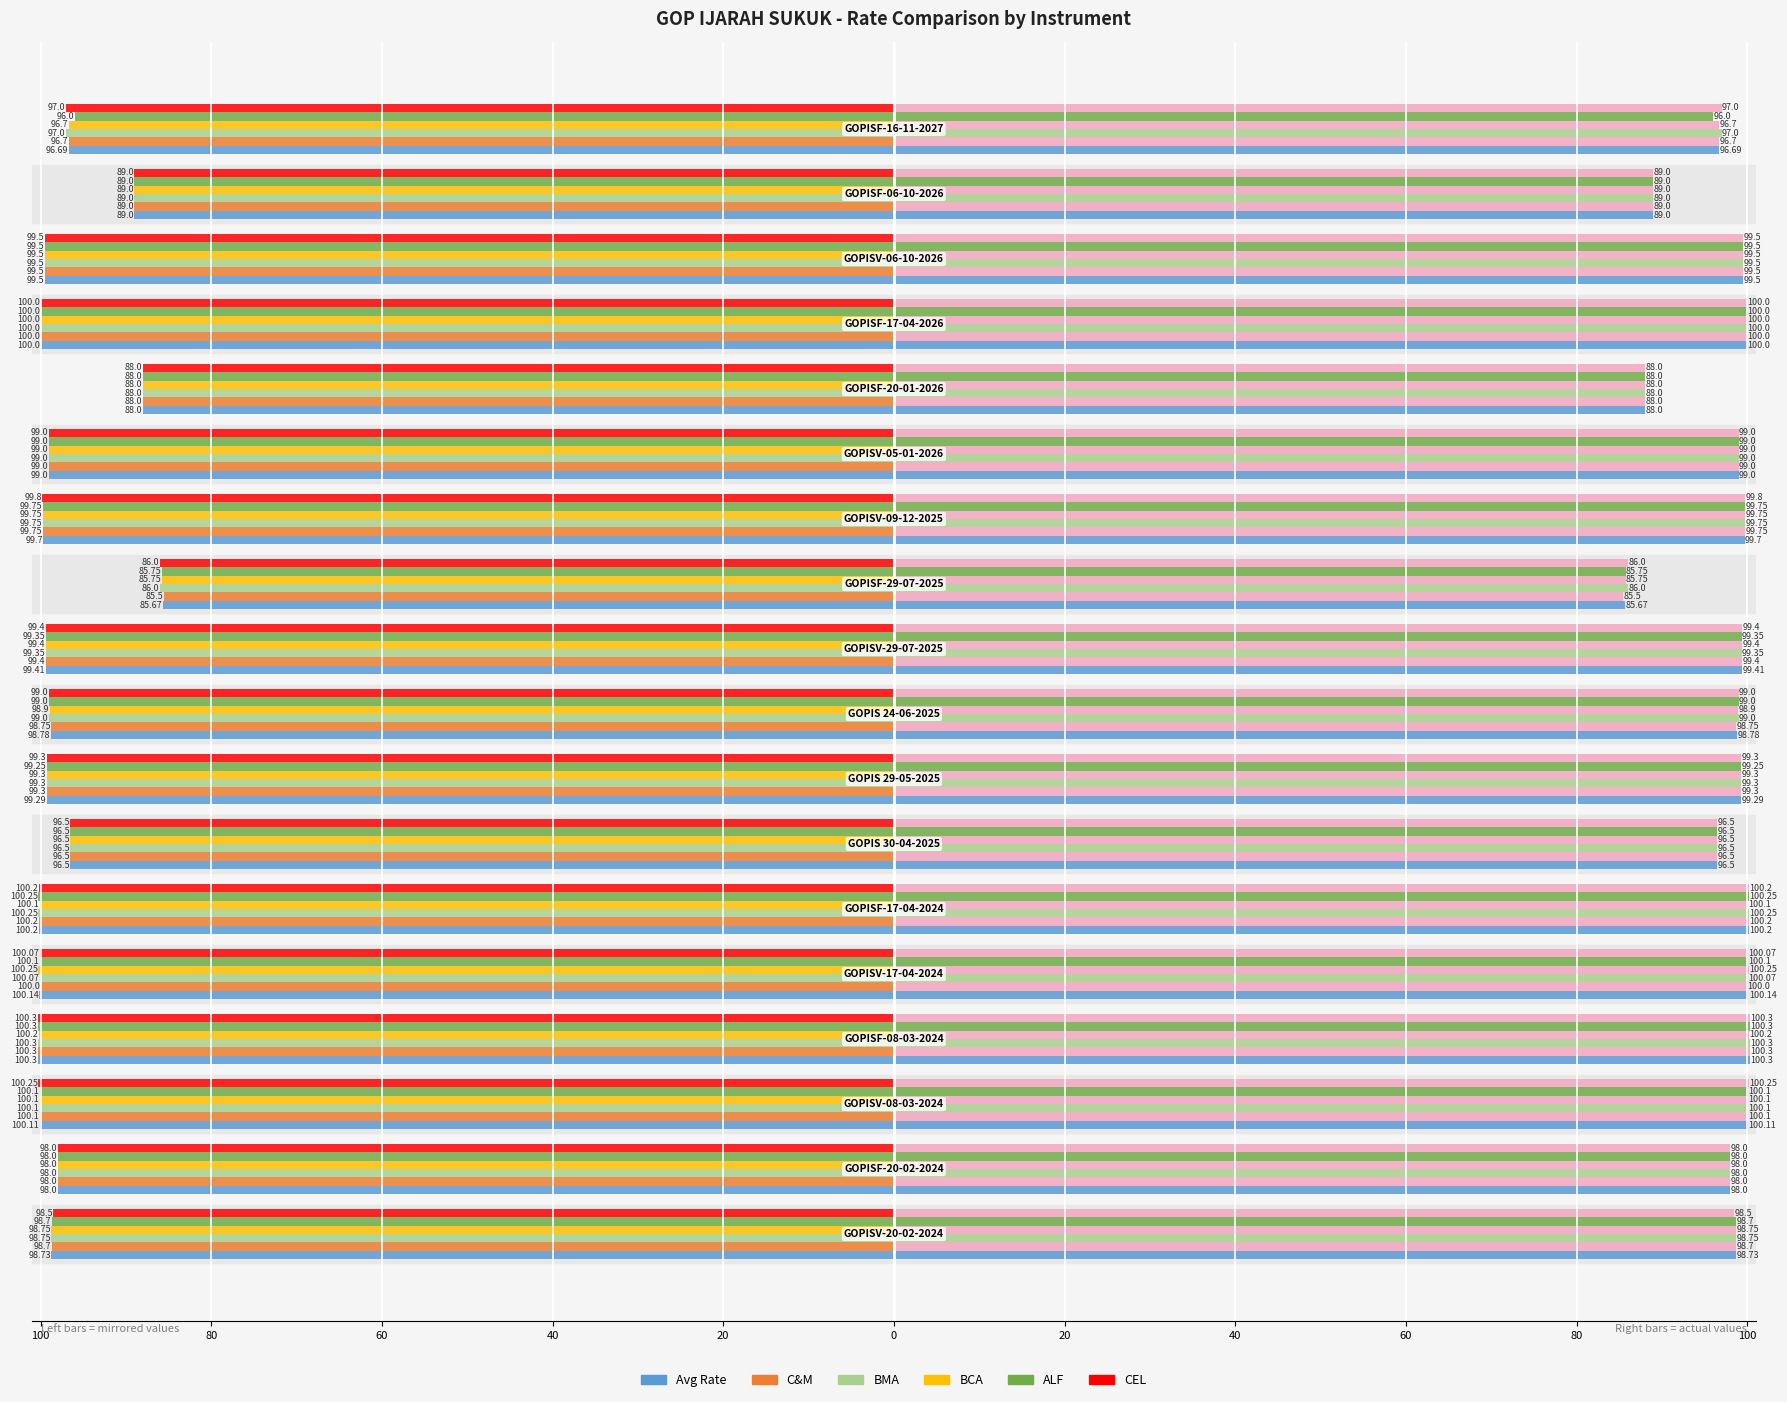

The value of Avg Rate at 11 is -27.7. True or false?

False